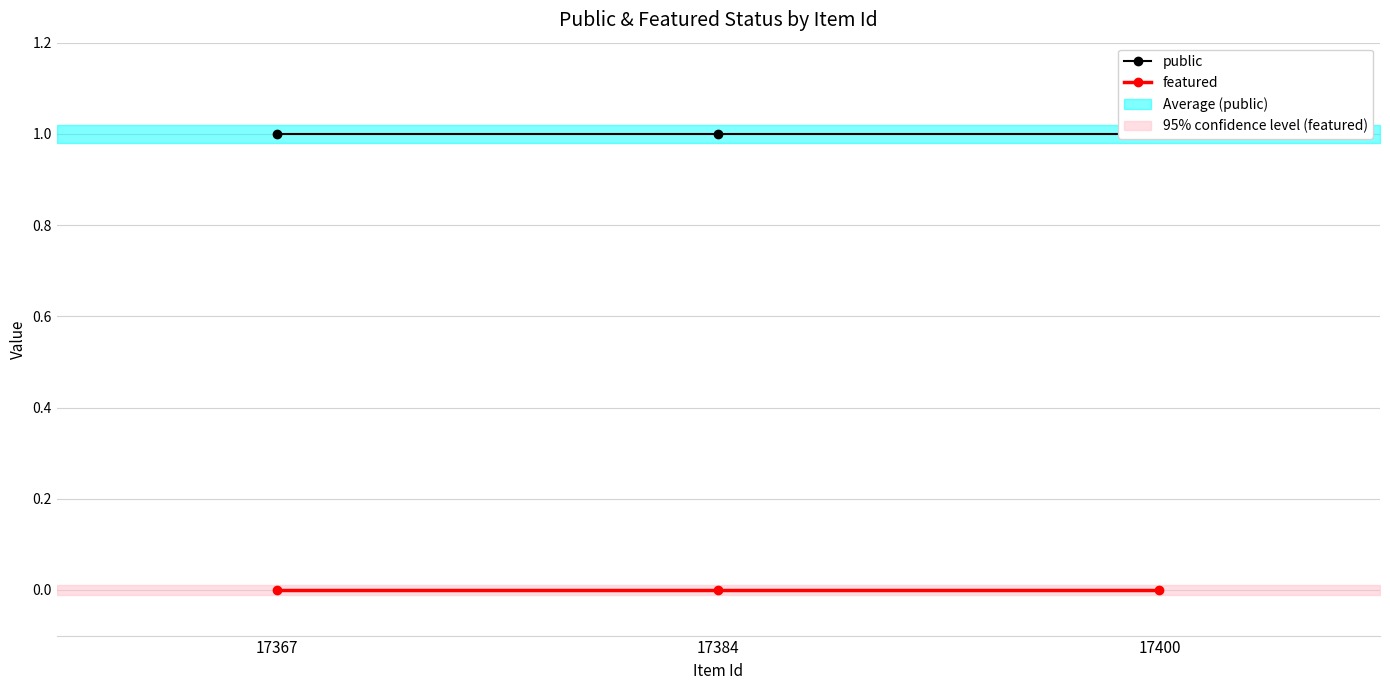

List the series in order of their peak value, highest first.

public, featured